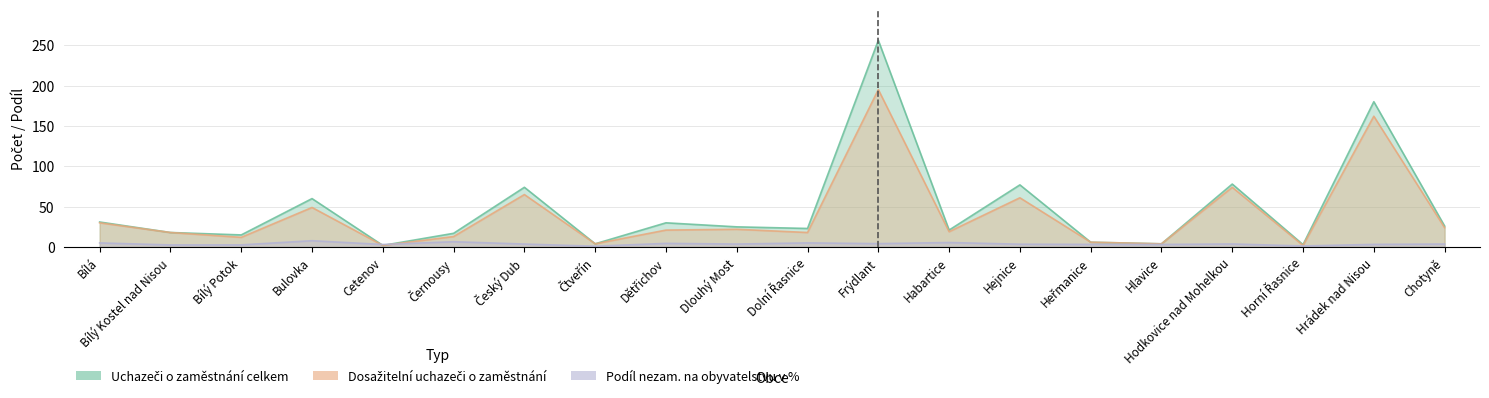

How many data points in Uchazeči o zaměstnání celkem are above 25?

9